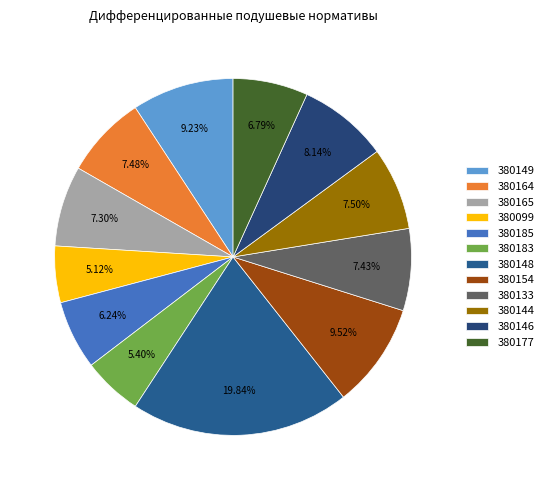

The 380154 slice represents 15% of the pie. True or false?

False